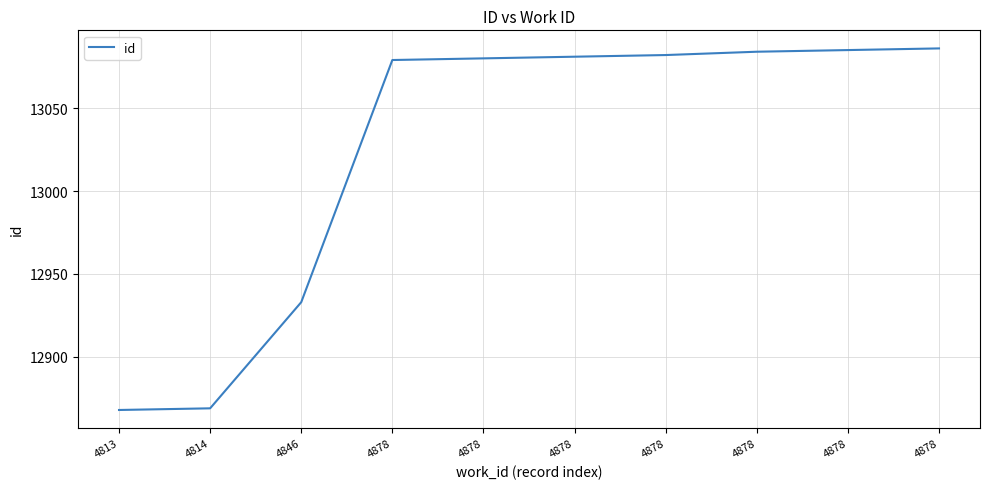

Which has a higher value, 4878 or 4878?

4878